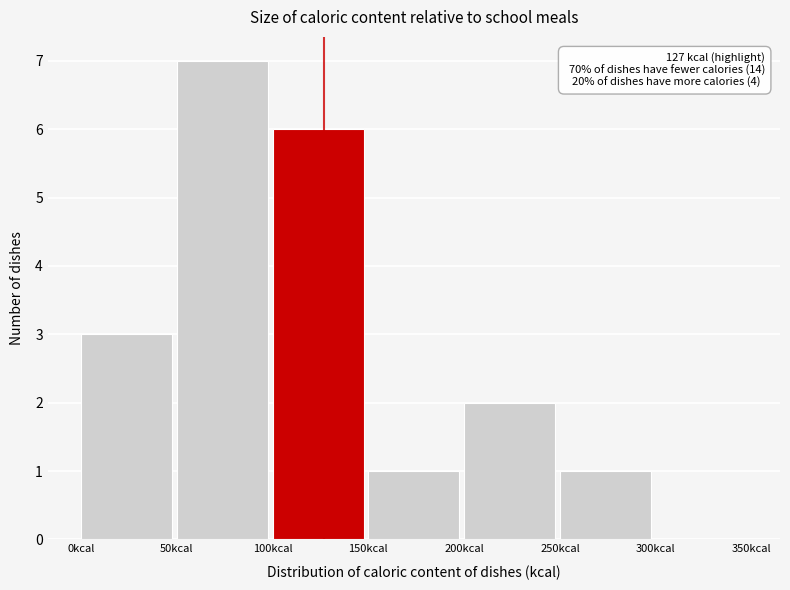

Over which range of the x-axis is the bar tallest?

50 to 100